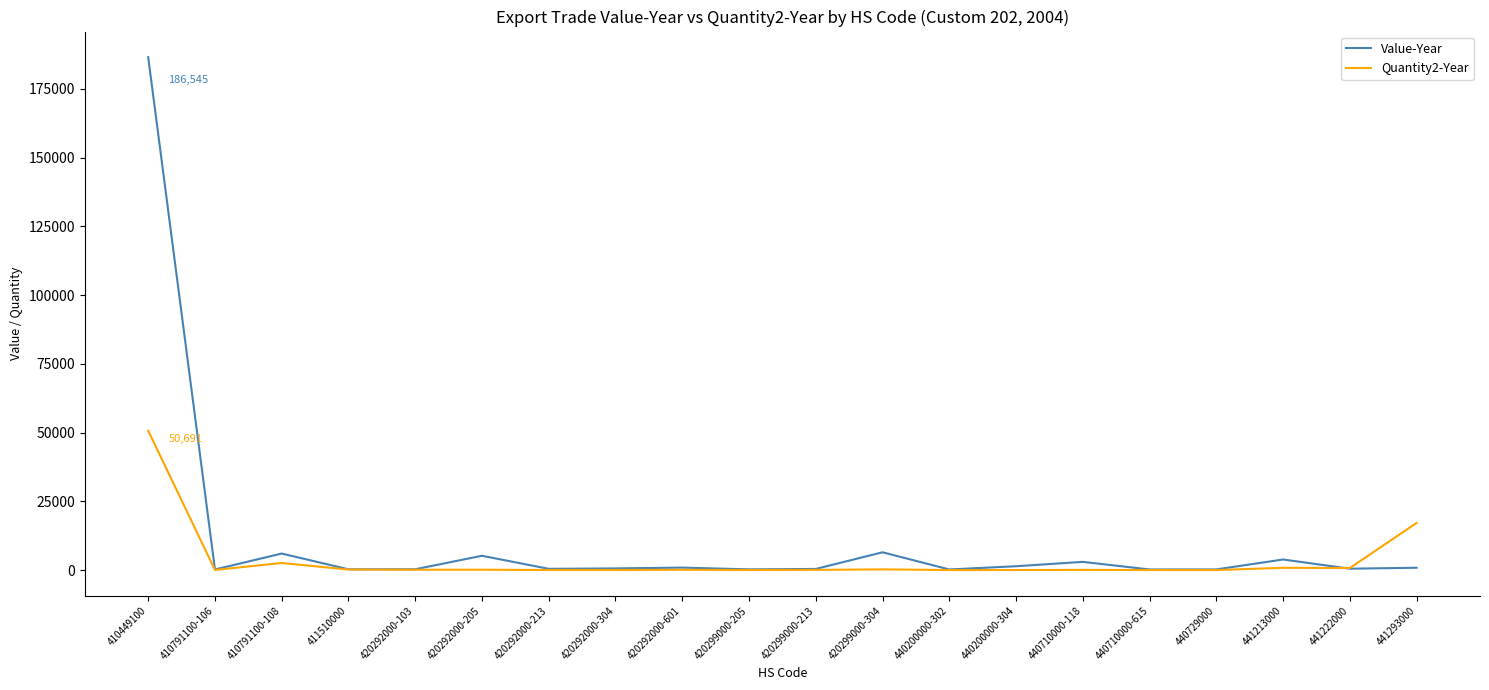

List the series in order of their peak value, highest first.

Value-Year, Quantity2-Year